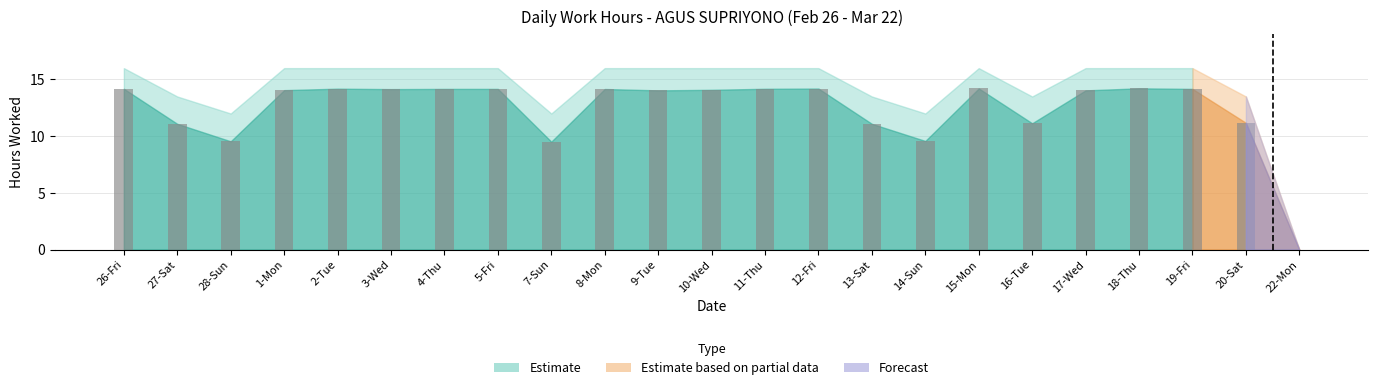

Where does the data first go above 14?

26-Fri